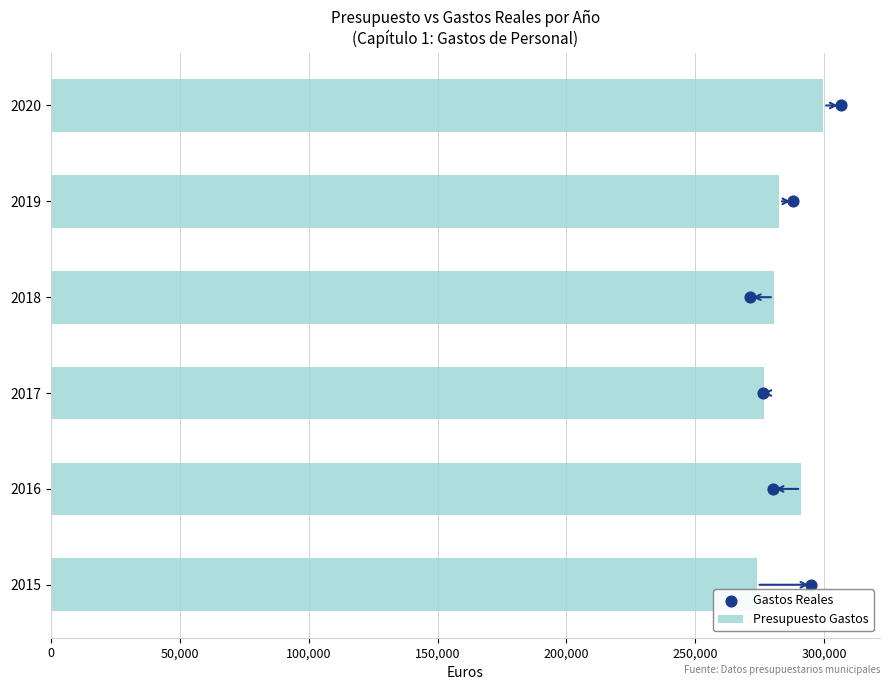

What is the minimum value for Presupuesto Gastos?

273754.0